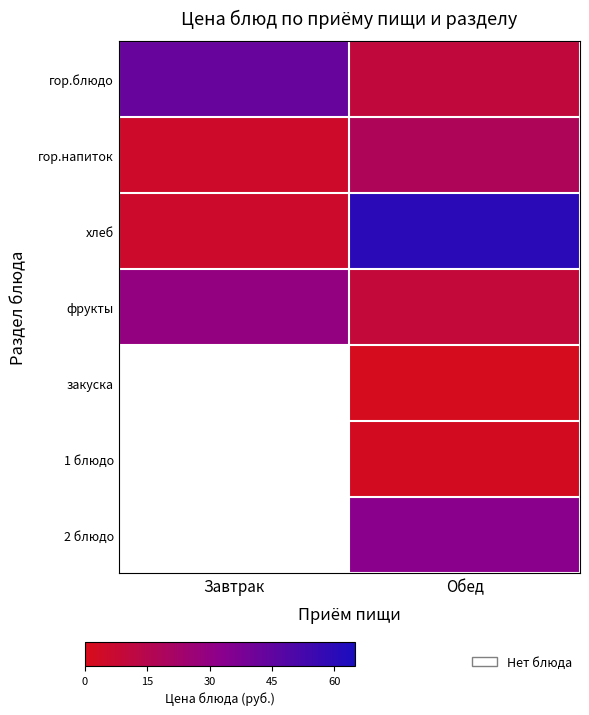

At Завтрак, list the series in order from largest to smallest.

гор.блюдо, фрукты, закуска, 1 блюдо, 2 блюдо, хлеб, гор.напиток